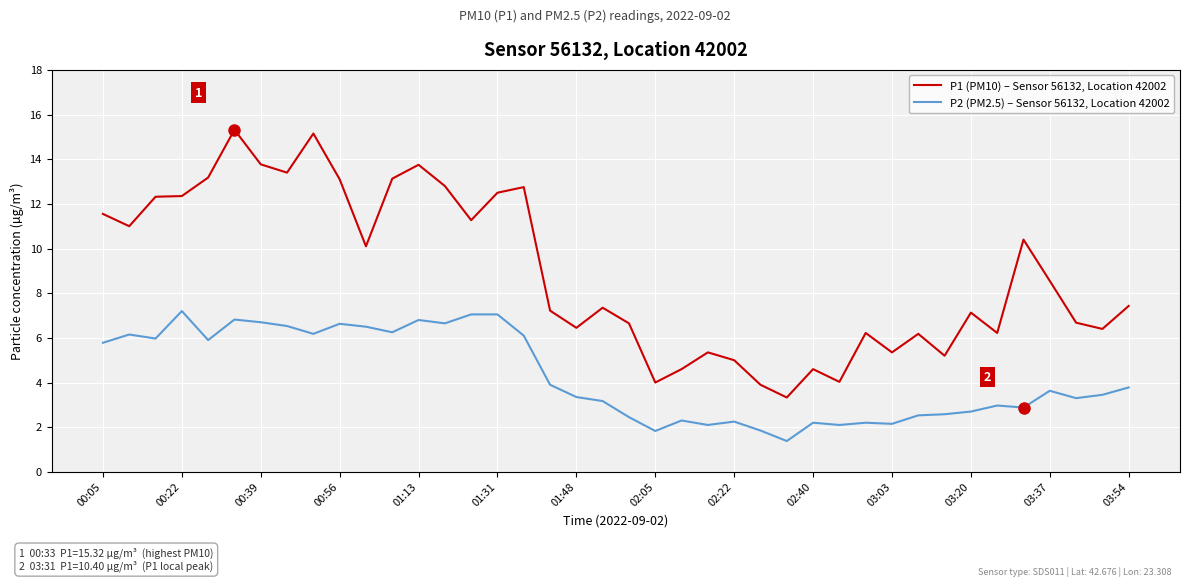

How many series are shown in this chart?

2